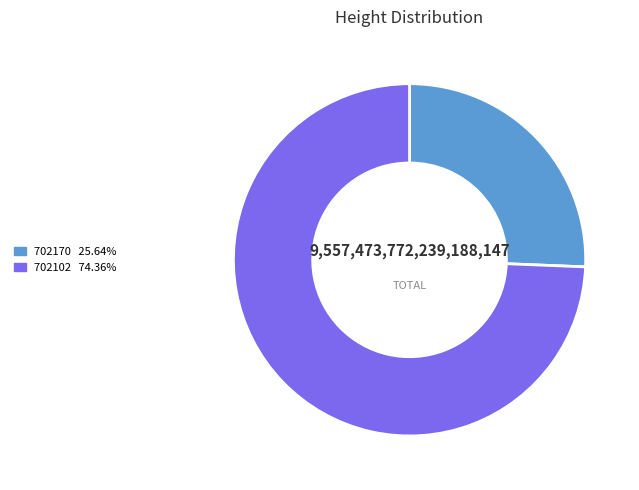

True or false: 702170 accounts for 20% of the total.

False